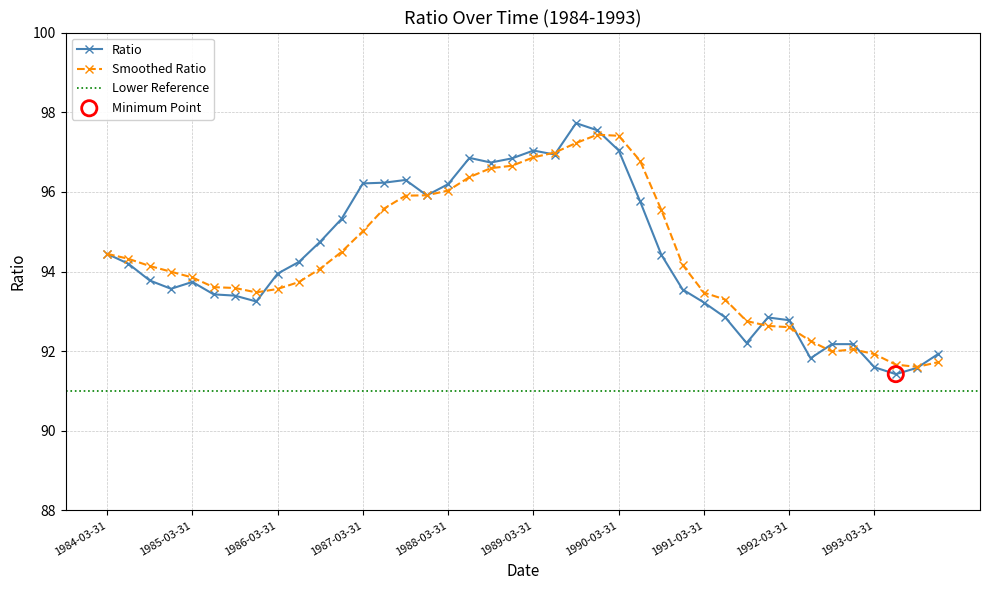

At how many categories does at least one series exceed 97?

4